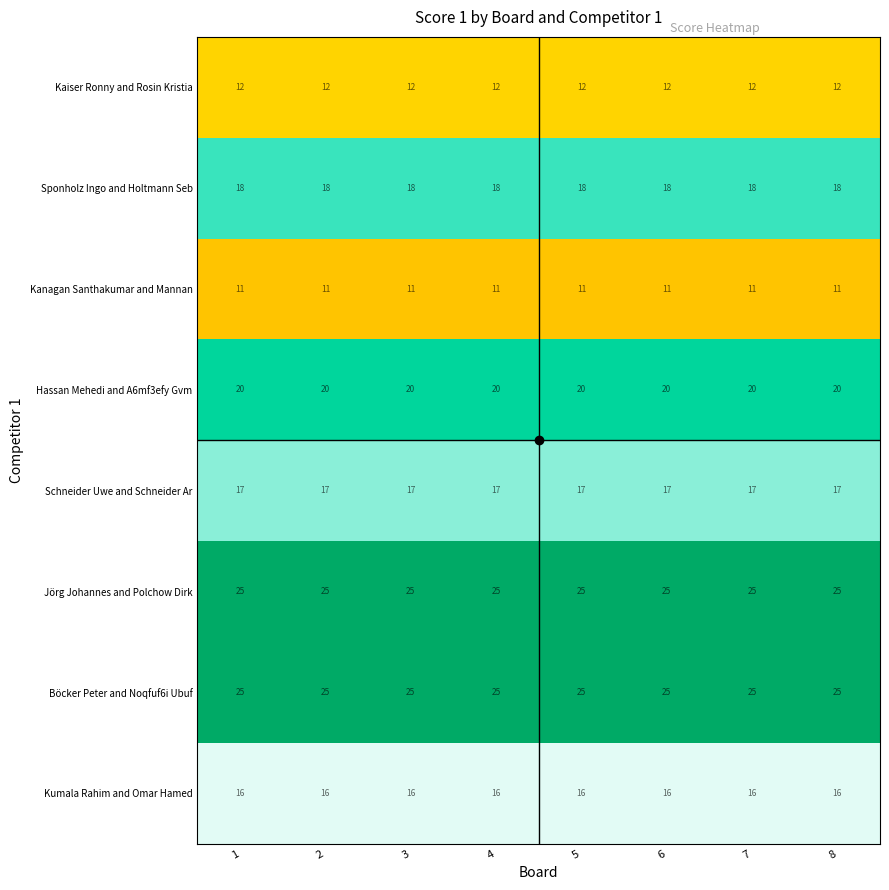

At how many categories does at least one series exceed 23?

8